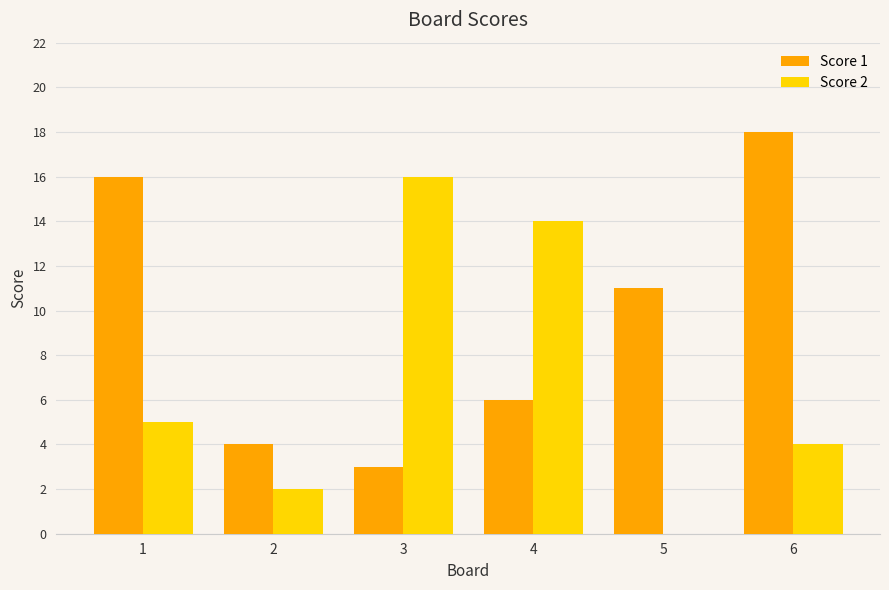

What is the average value of the Score 1 series?

10